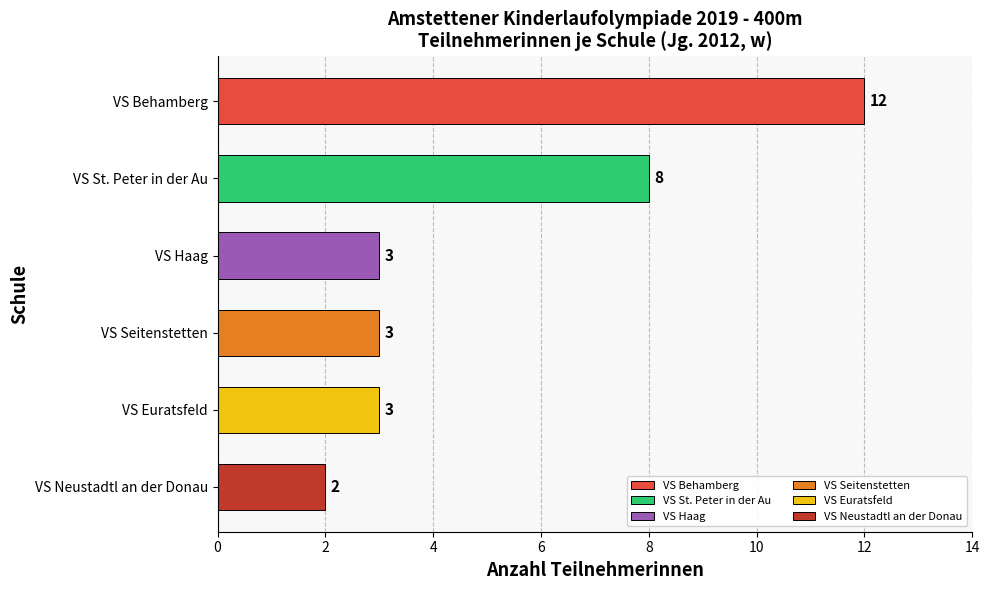

Is it true that the value at VS Behamberg is 19?

False